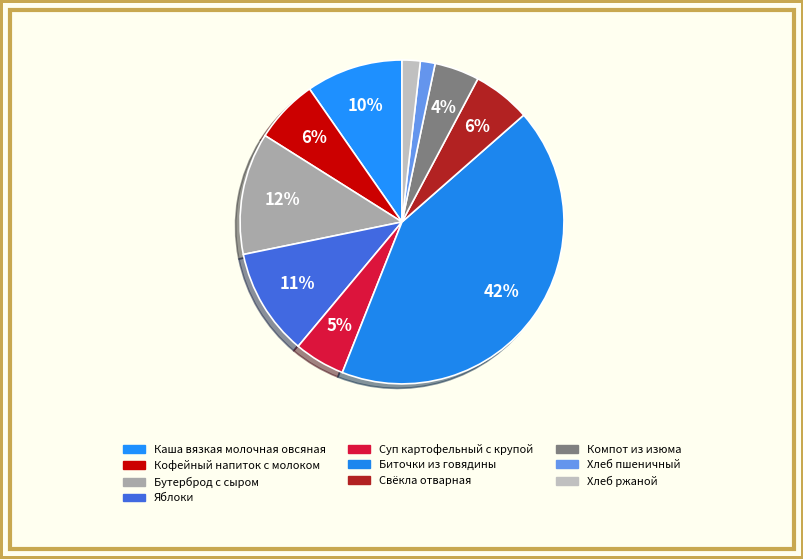

Which category has the smallest portion of the pie?

Хлеб пшеничный